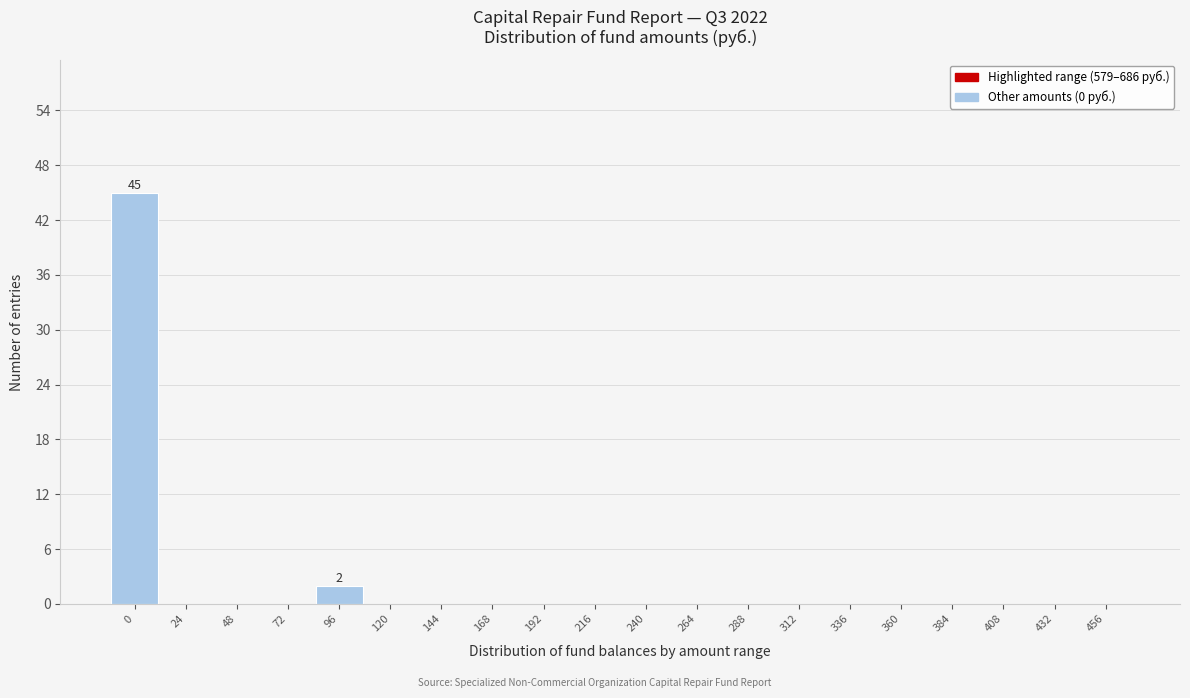

Reading left to right, extract all data points from this chart.

0=45	24=0	48=0	72=0	96=2	120=0	144=0	168=0	192=0	216=0	240=0	264=0	288=0	312=0	336=0	360=0	384=0	408=0	432=0	456=0